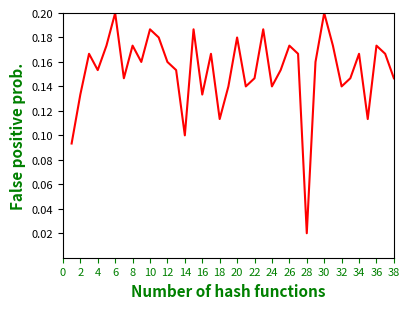

What is the sum of all values?

5.8